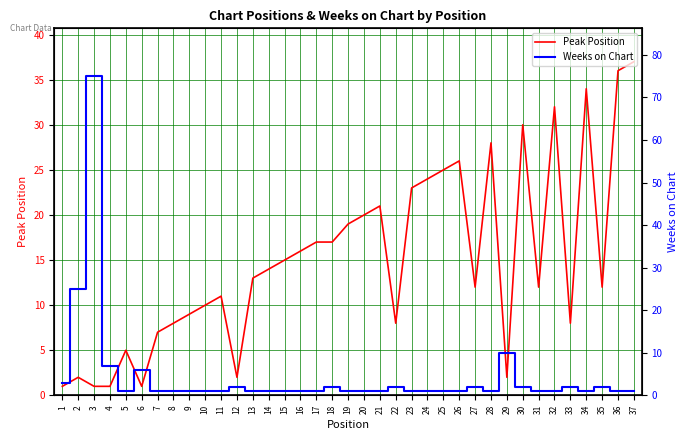

List the series in order of their overall mean, lowest first.

Weeks on Chart, Peak Position